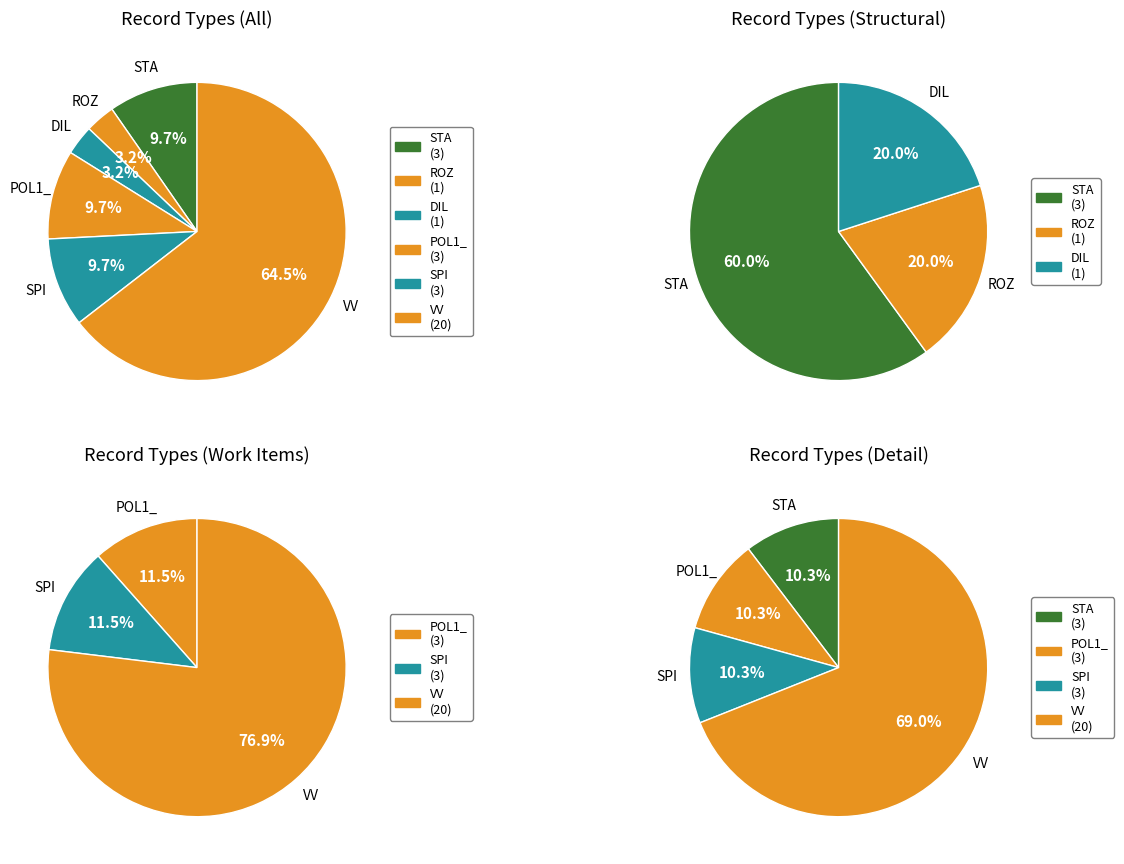

What is the smallest slice in the pie chart?

ROZ